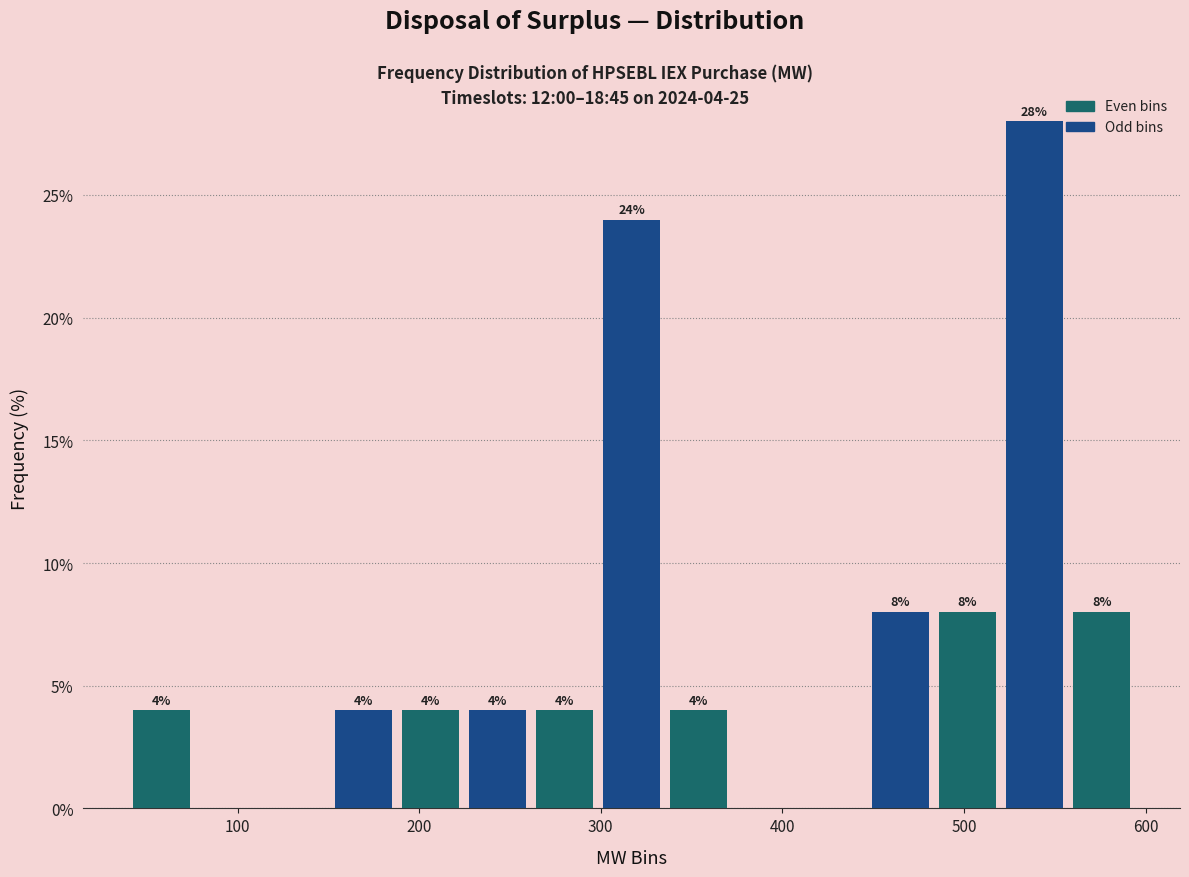

Around what value on the x-axis is the tallest bar? Give the approximate position of its centre, as read against the axis.

540